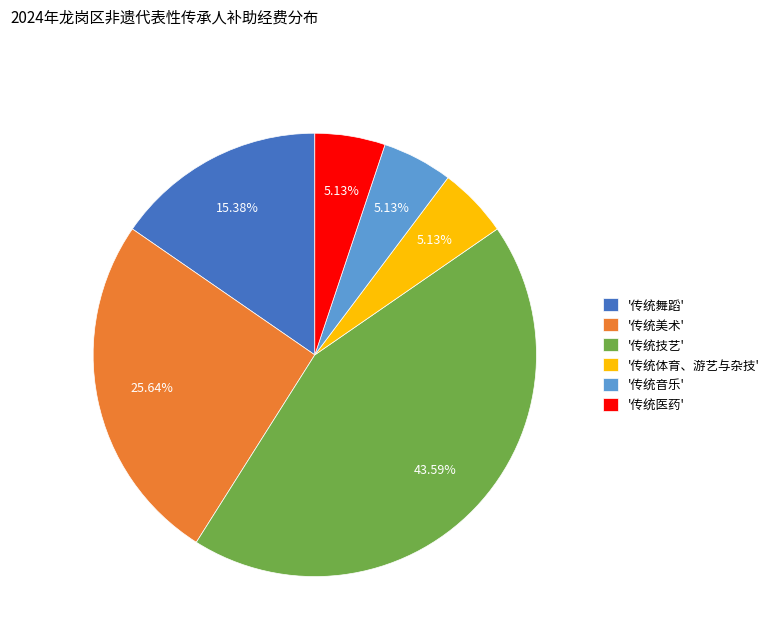

Do '传统体育、游艺与杂技' and '传统技艺' together represent more than half of the pie?

No